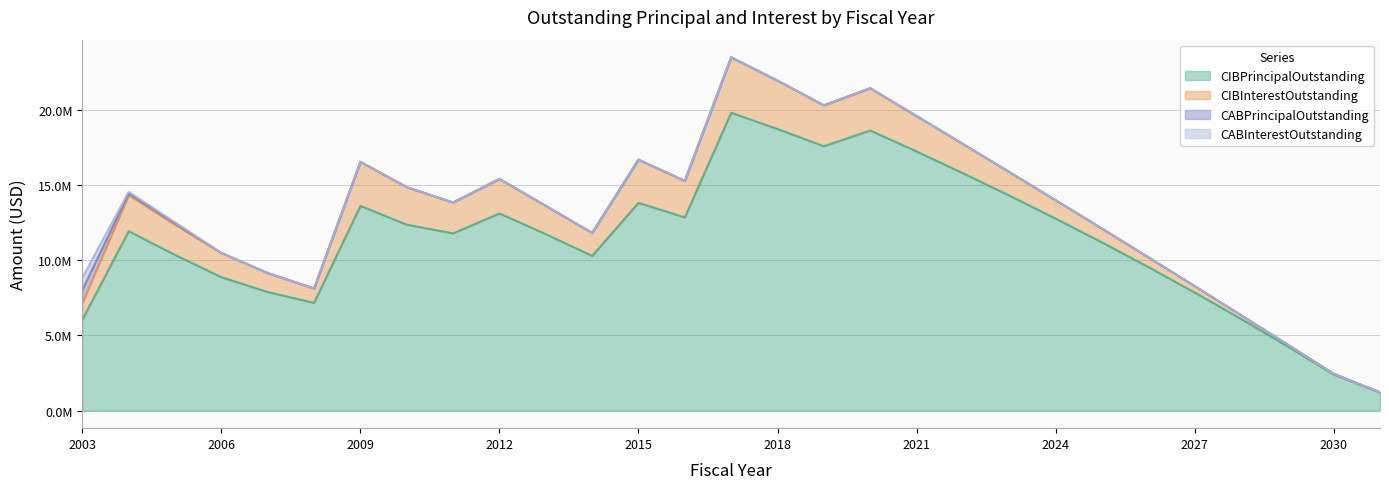

What value does the CIBInterestOutstanding series have at 2021?

2357960.0